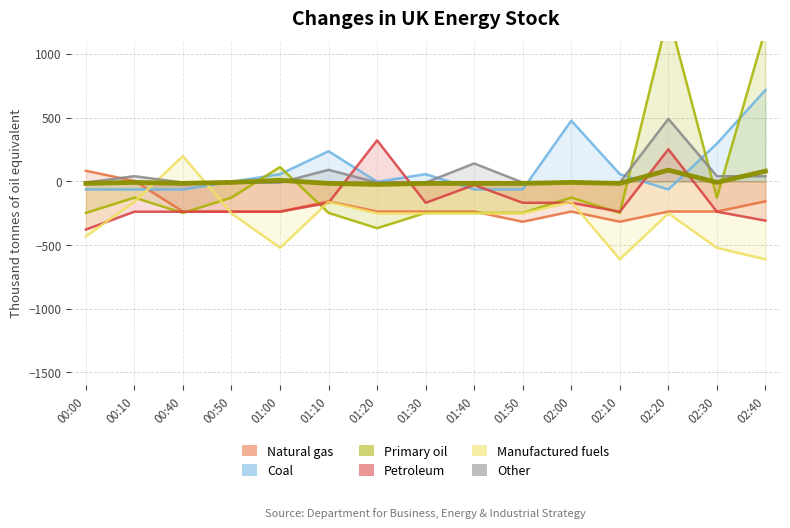

Reading left to right, extract all data points from this chart.

  8.103: 82.7	2.7	-237.3	-237.3	-237.3	-157.3	-237.3	-237.3	-237.3	-317.3	-237.3	-317.3	-237.3	-237.3	-157.3
  2.047: -64.0	-64.0	-64.0	-4.0	56.0	236.0	-4.0	56.0	-64.0	-64.0	476.0	56.0	-64.0	296.0	716.0
  2.342: -16.5	-8.5	-16.5	-8.5	7.5	-16.5	-24.5	-16.5	-16.5	-16.5	-8.5	-16.5	87.5	-8.5	79.5
  8.399: -378.7	-238.7	-238.7	-238.7	-238.7	-168.7	321.3	-168.7	-28.7	-168.7	-168.7	-238.7	251.3	-238.7	-308.7
 11.205: -432.0	-162.0	198.0	-252.0	-522.0	-162.0	-252.0	-252.0	-252.0	-252.0	-162.0	-612.0	-252.0	-522.0	-612.0
  2.194: -10.0	40.0	-10.0	-10.0	-10.0	90.0	-10.0	-10.0	140.0	-10.0	-10.0	-10.0	490.0	40.0	40.0